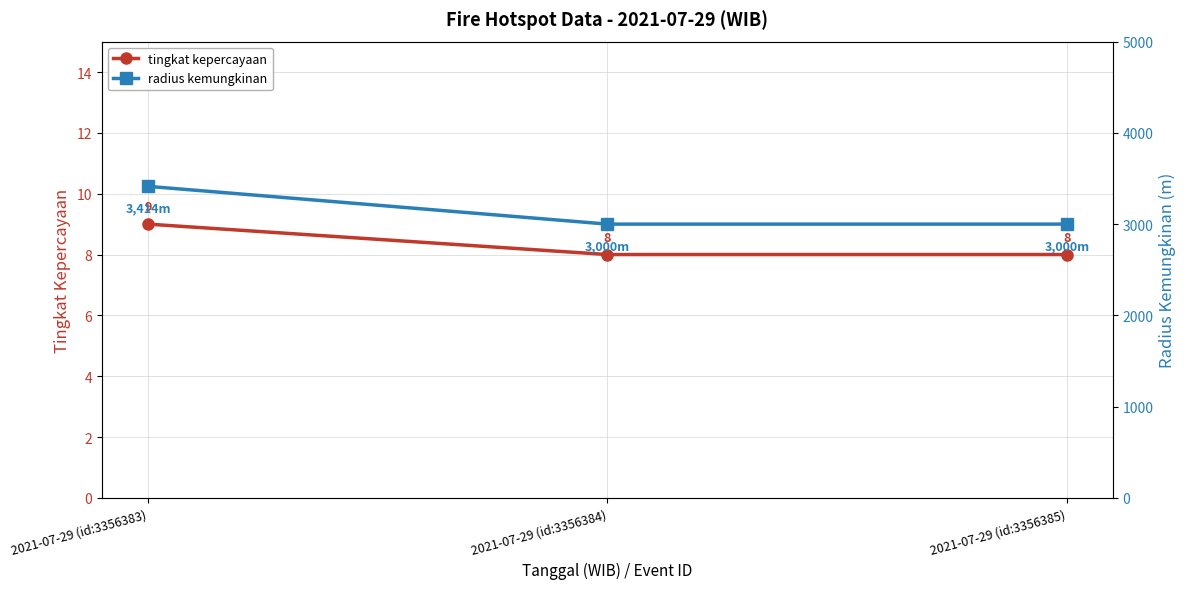

How many categories are shown in the chart?

3